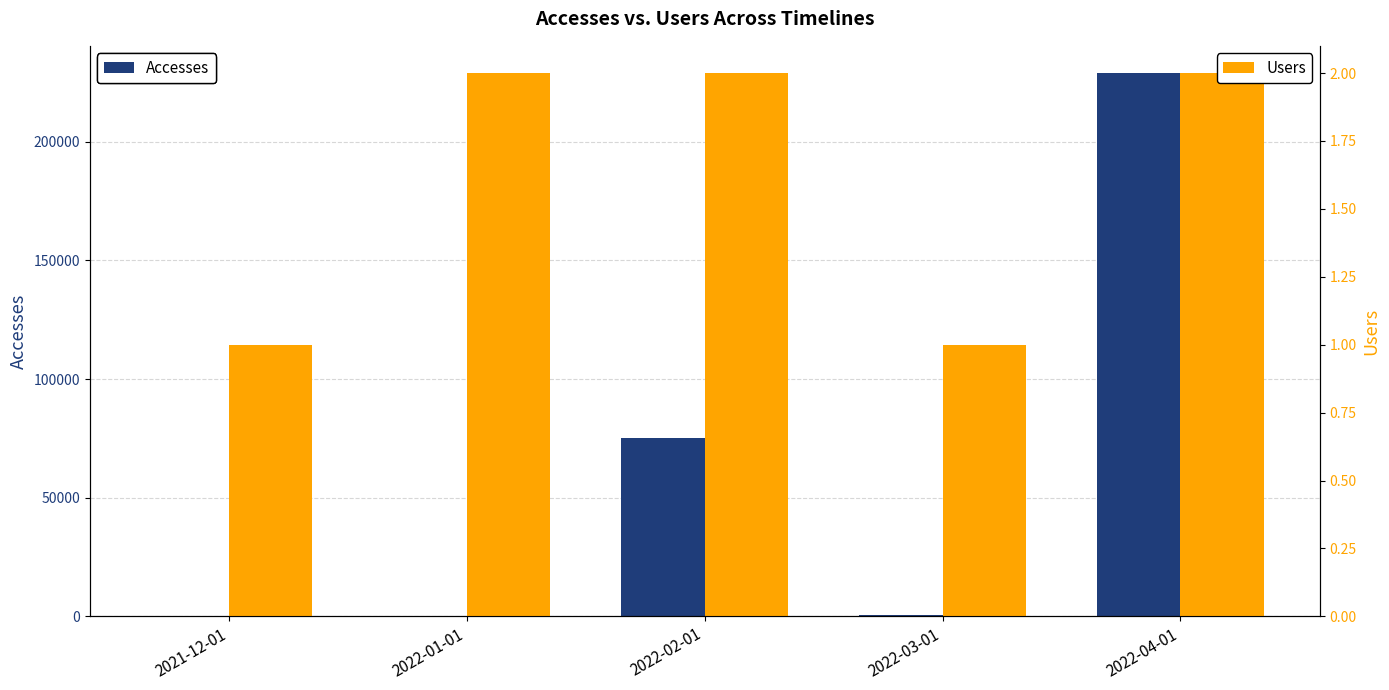

Between 2021-12-01 and 2022-04-01, which series saw the biggest shift?

Accesses